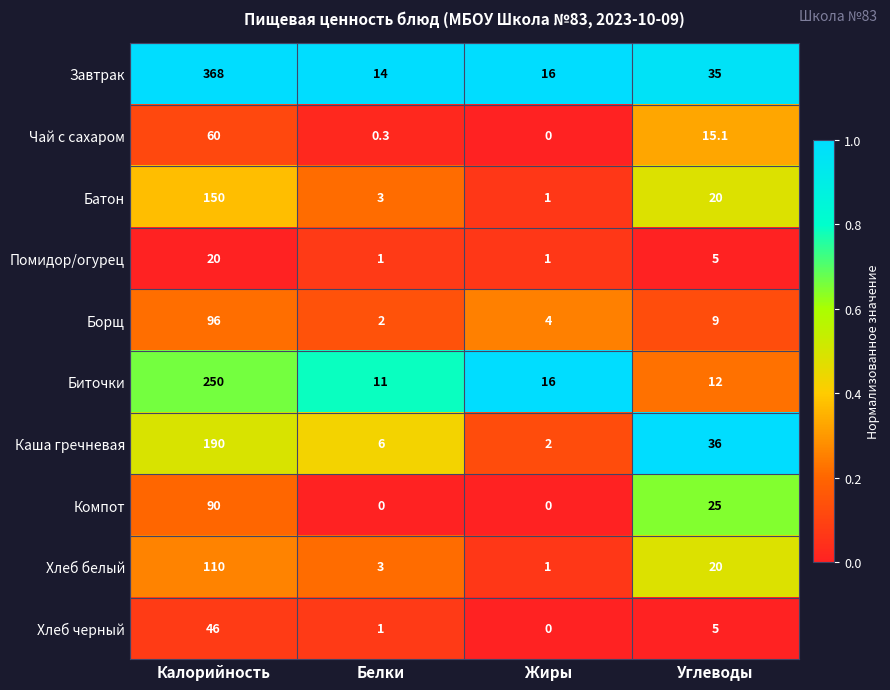

The Хлеб белый series shows 13.9 at Углеводы. True or false?

False